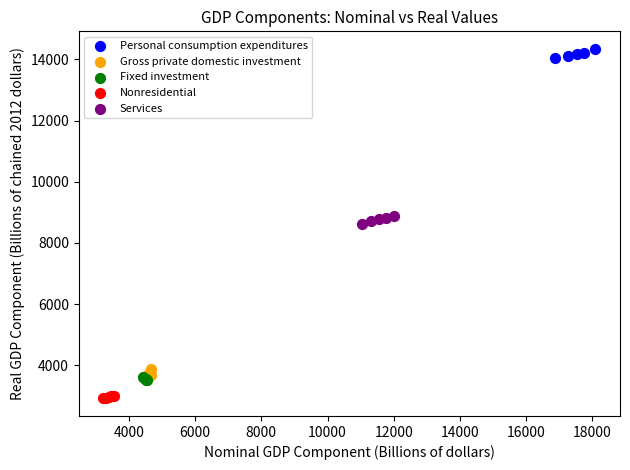

Which series reaches the minimum Y coordinate?

Nonresidential